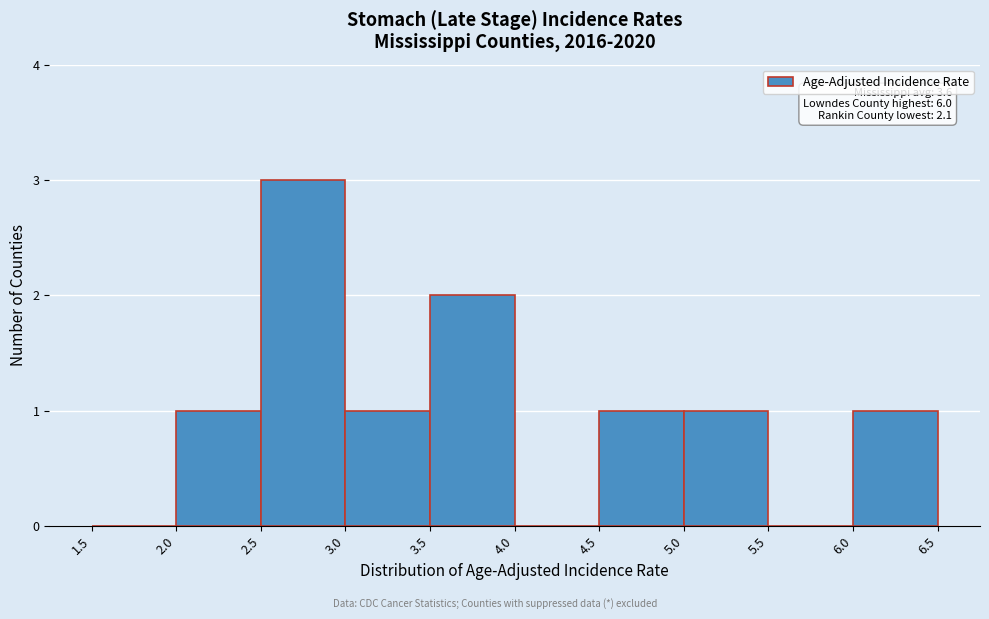

Over which range of the x-axis is the bar tallest?

2.5 to 3.0